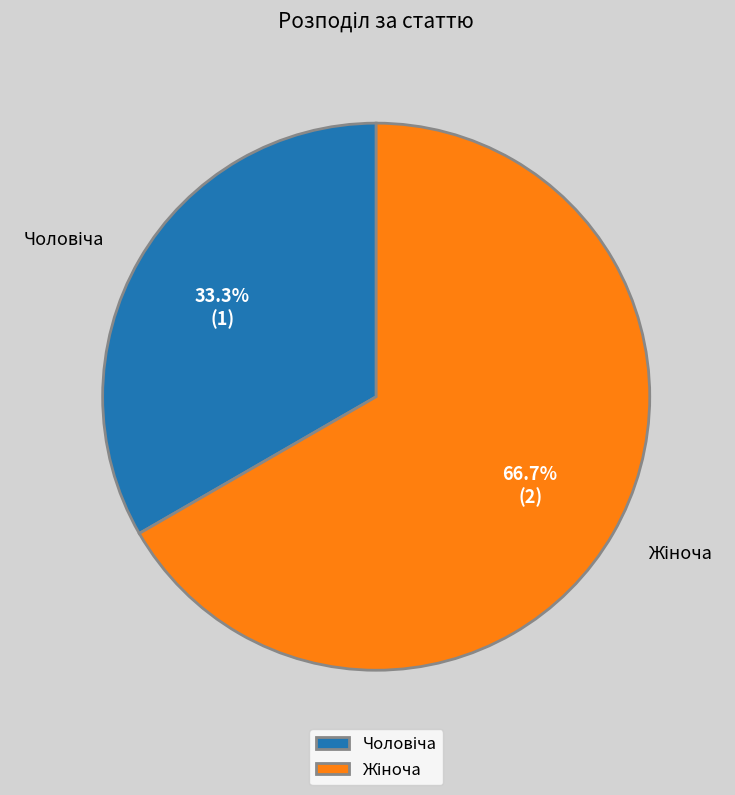

Is there a majority slice in this chart?

Yes